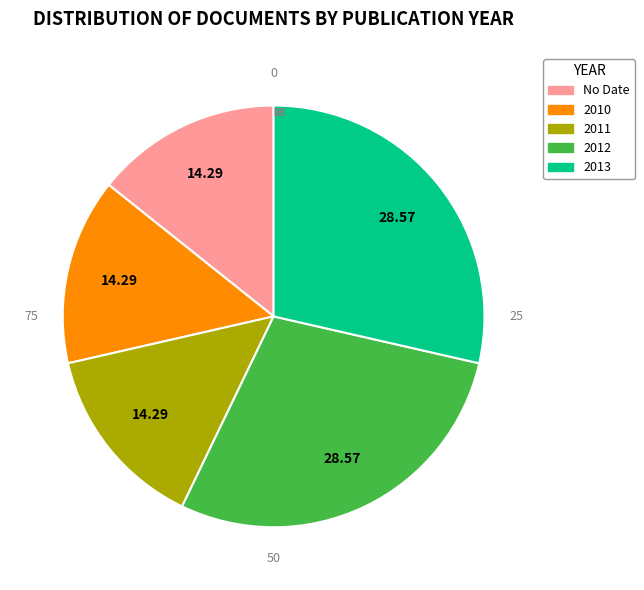

Does any single category account for the majority?

No